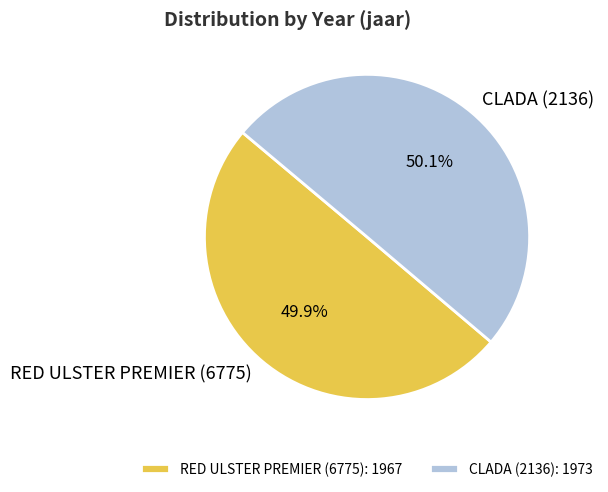

Approximately how many times larger is the value at RED ULSTER PREMIER (6775) compared to CLADA (2136)?

1.0